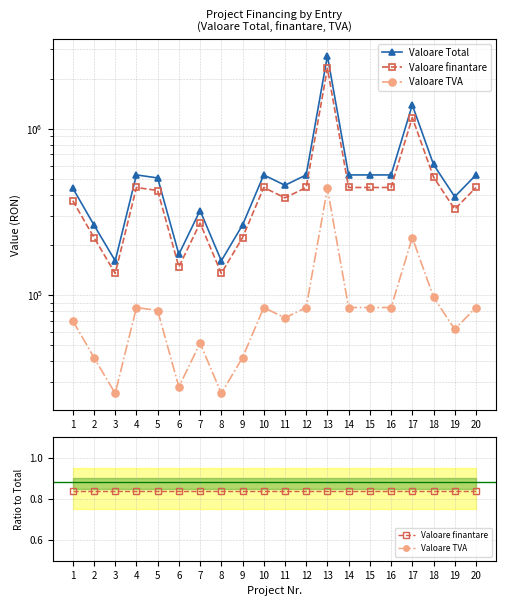

What is the maximum value shown in the chart?

2741550.1